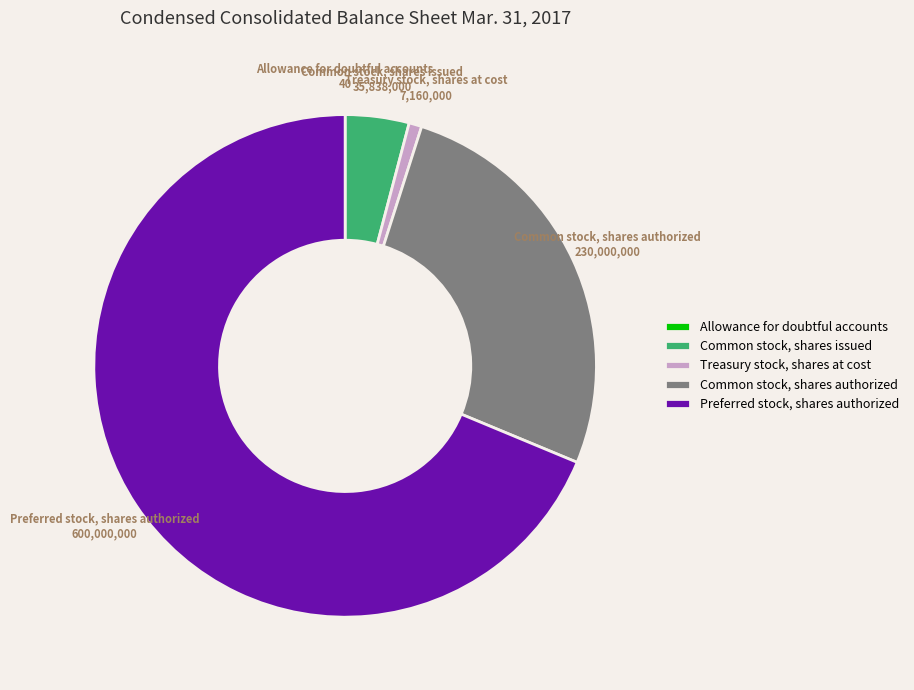

Is there any slice that represents more than half of the pie?

Yes